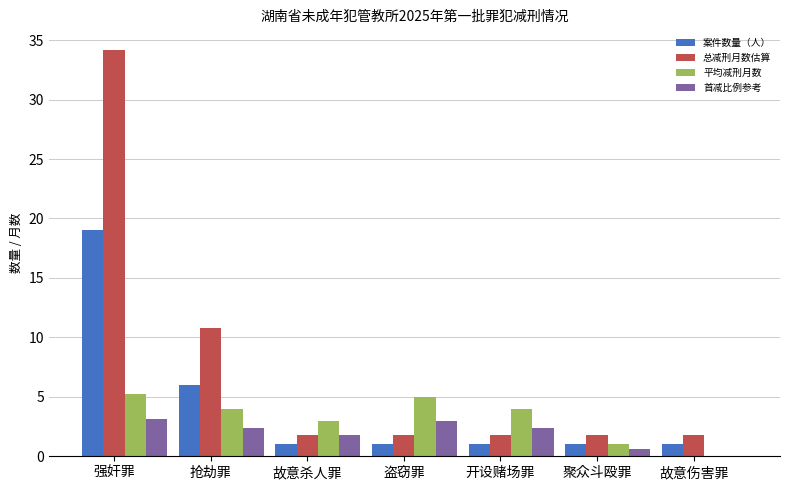

What is the sum of the 平均减刑月数 values at 开设赌场罪 and 抢劫罪?

8.0